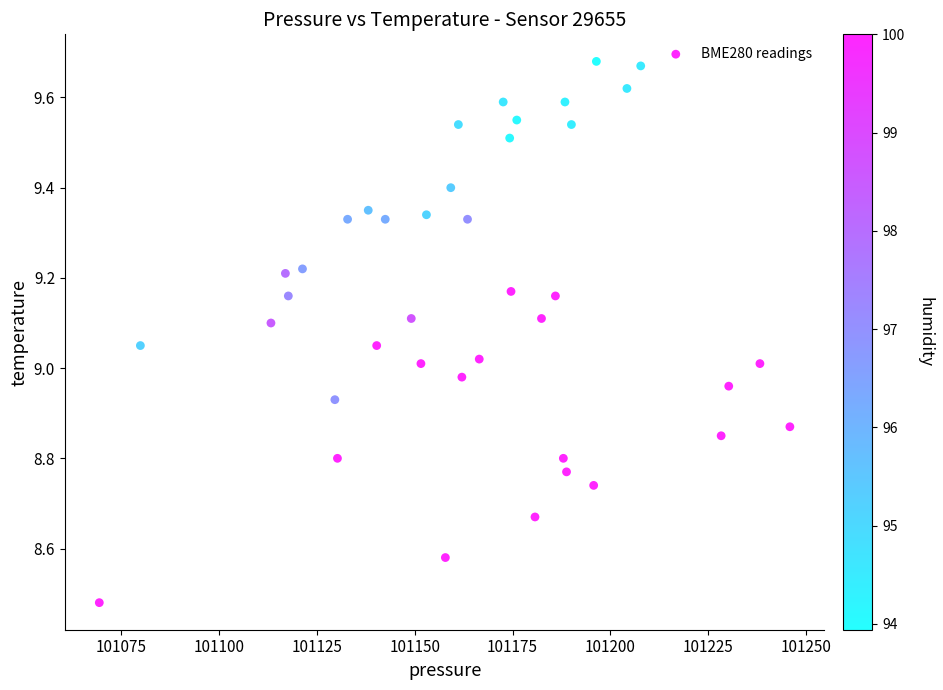

What is the range of Y values (max minus min)?

1.2